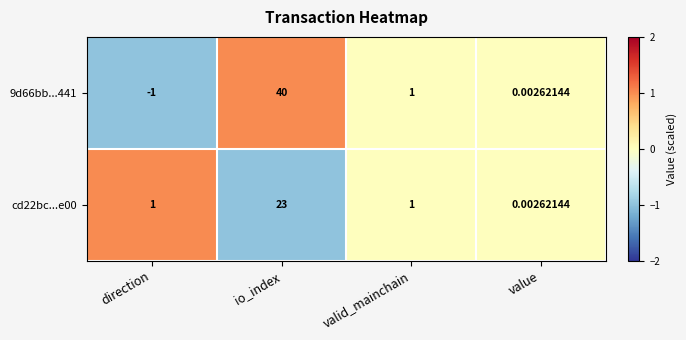

What is the greatest value displayed?

40.0